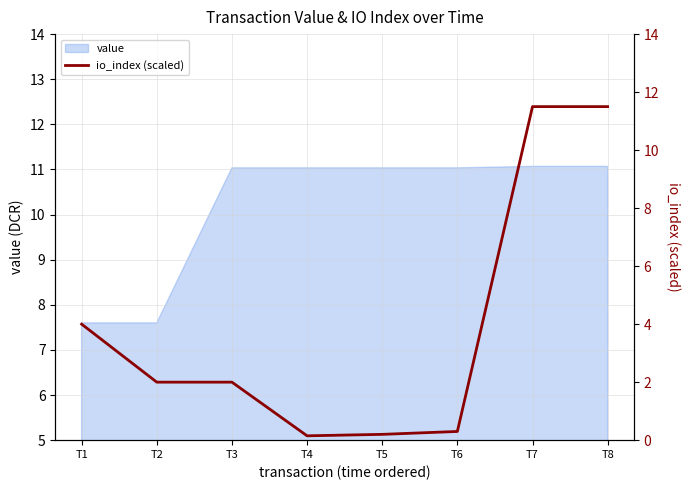

Is it true that value equals 2.2 at T1?

False